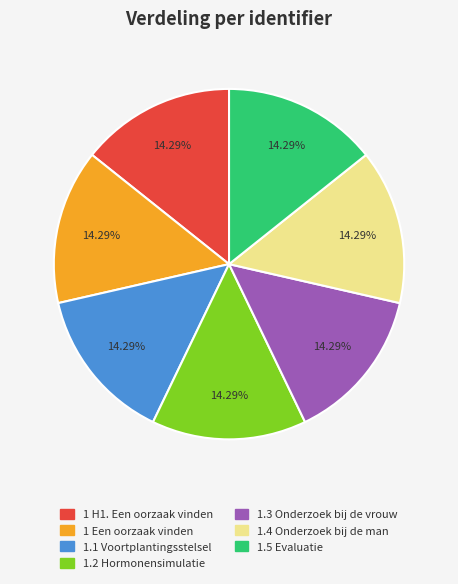

Is there any slice that represents more than half of the pie?

No